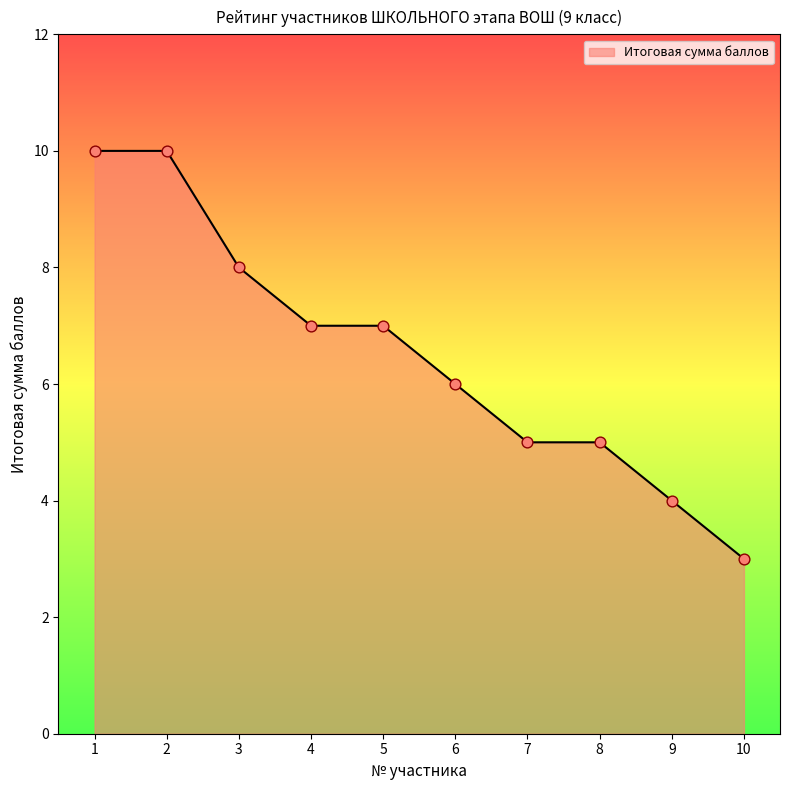

Between 10 and 6, which is larger?

6